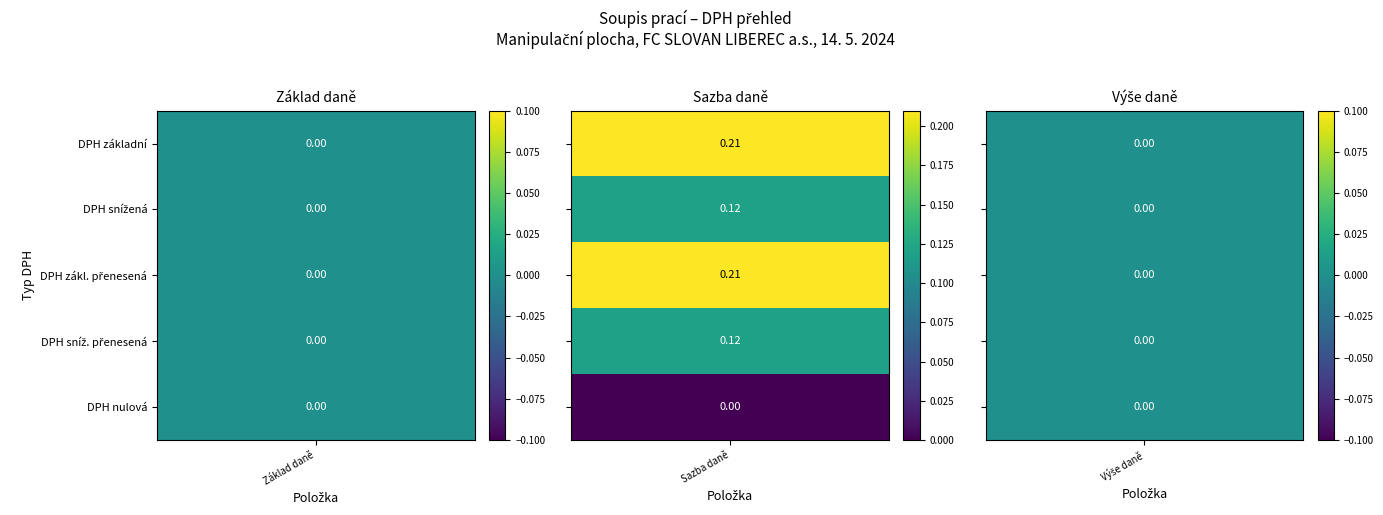

True or false: DPH zákl. přenesená has a value of 0.0 at Výše daně.

True